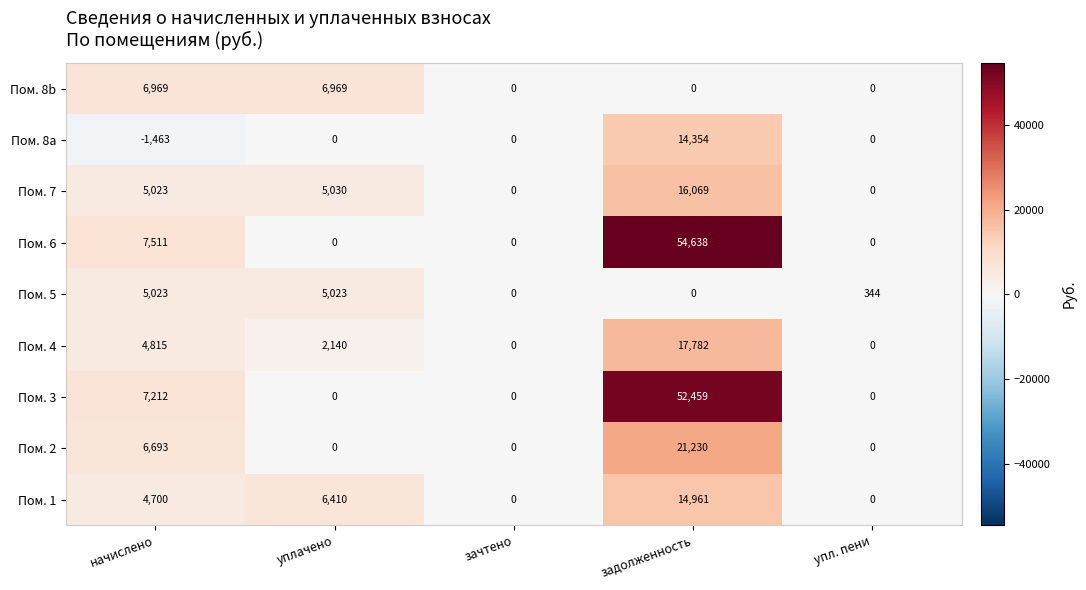

Rank the series by their maximum value, from lowest to highest.

Пом. 5, Пом. 8b, Пом. 8a, Пом. 1, Пом. 7, Пом. 4, Пом. 2, Пом. 3, Пом. 6